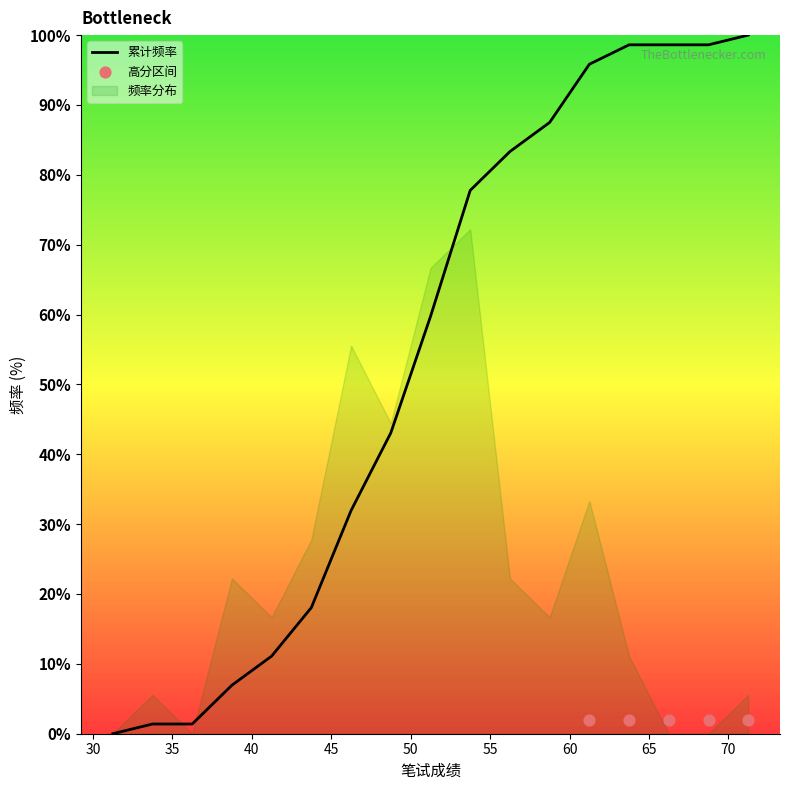

At how many categories does at least one series exceed 95?

5